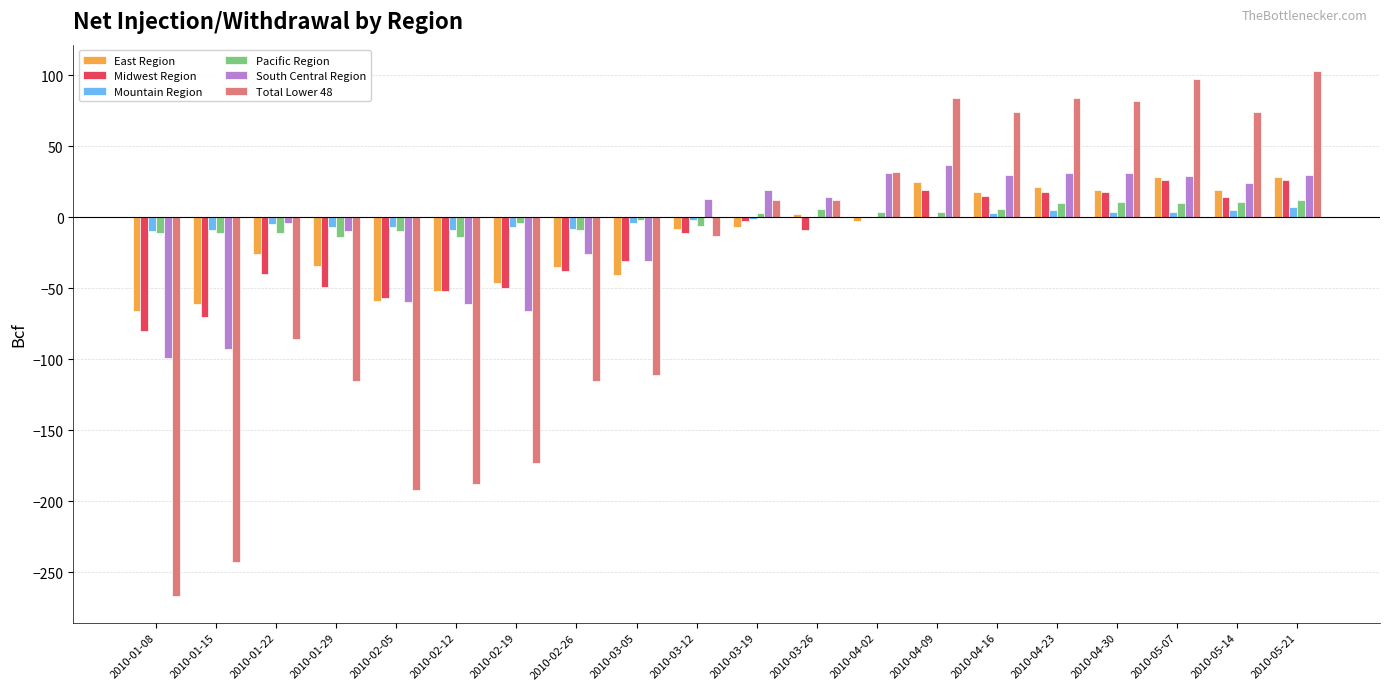

How many categories are shown in the chart?

20